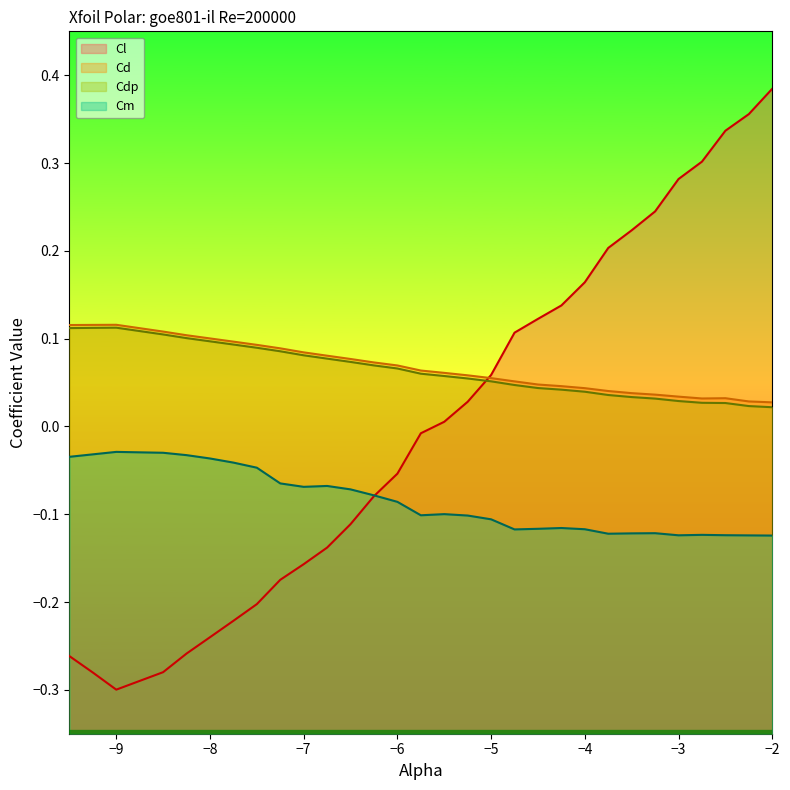

True or false: Cd has a value of 0.0 at −6.

False